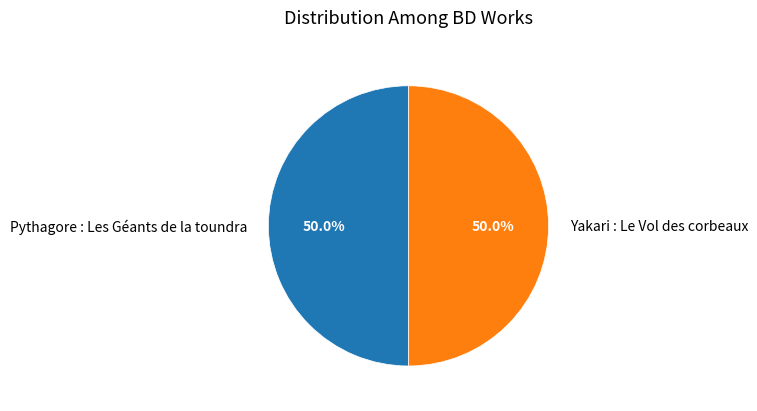

Is it true that Yakari : Le Vol des corbeaux is 50% of the pie?

True